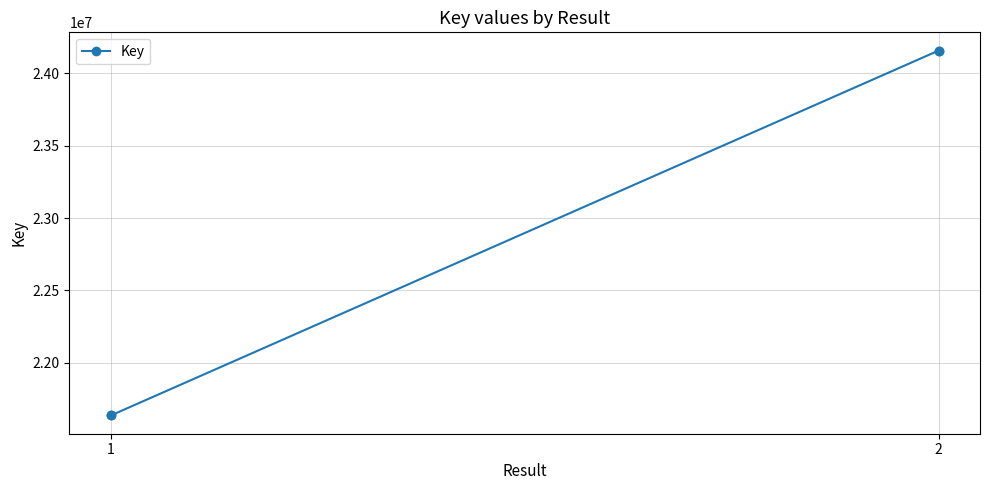

How many lines are shown in the chart?

1